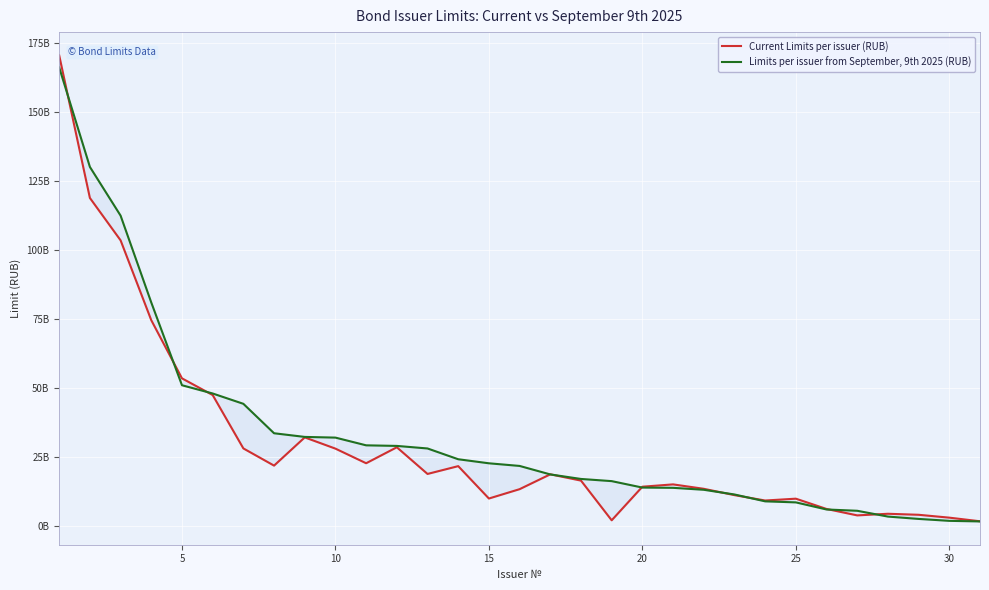

What is the value of the Current Limits per issuer (RUB) point at the 19th from the left?

2000000000